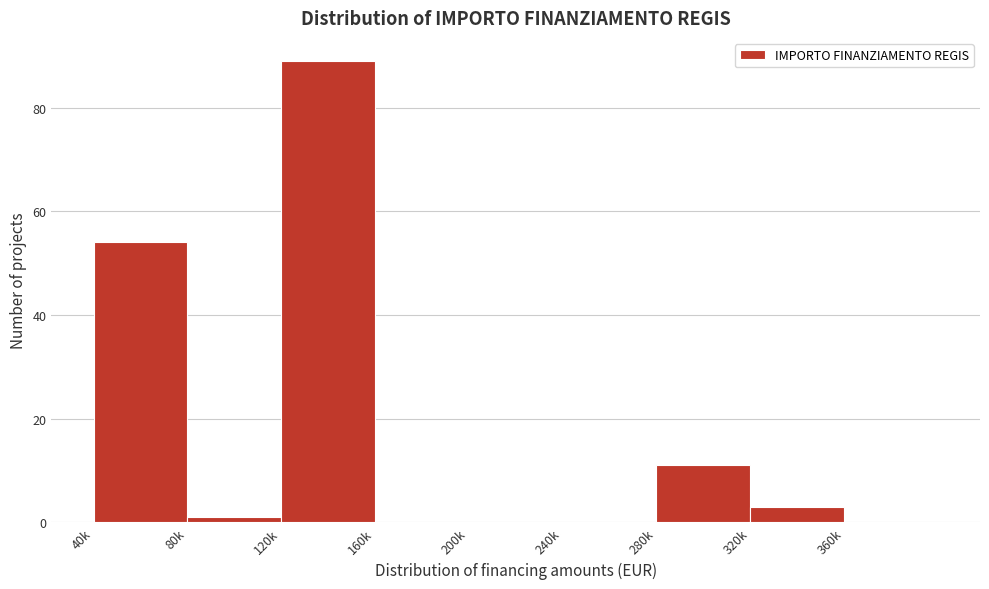

Reading left to right, transcribe all the data shown in this chart.

40k=54	80k=1	120k=89	160k=0	200k=0	240k=0	280k=11	320k=3	360k=0